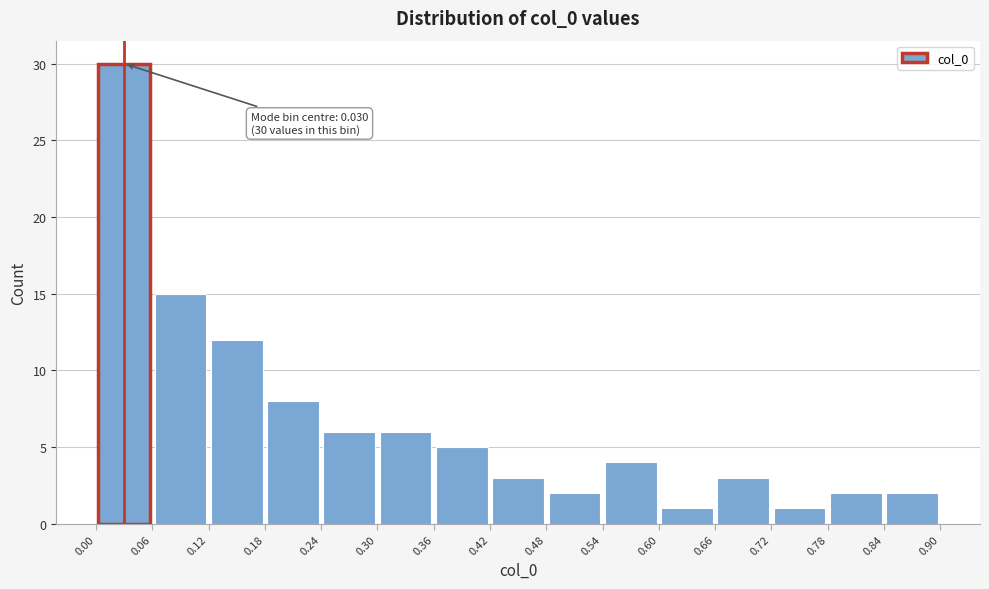

Which range on the x-axis has the tallest bar?

0.00 to 0.06